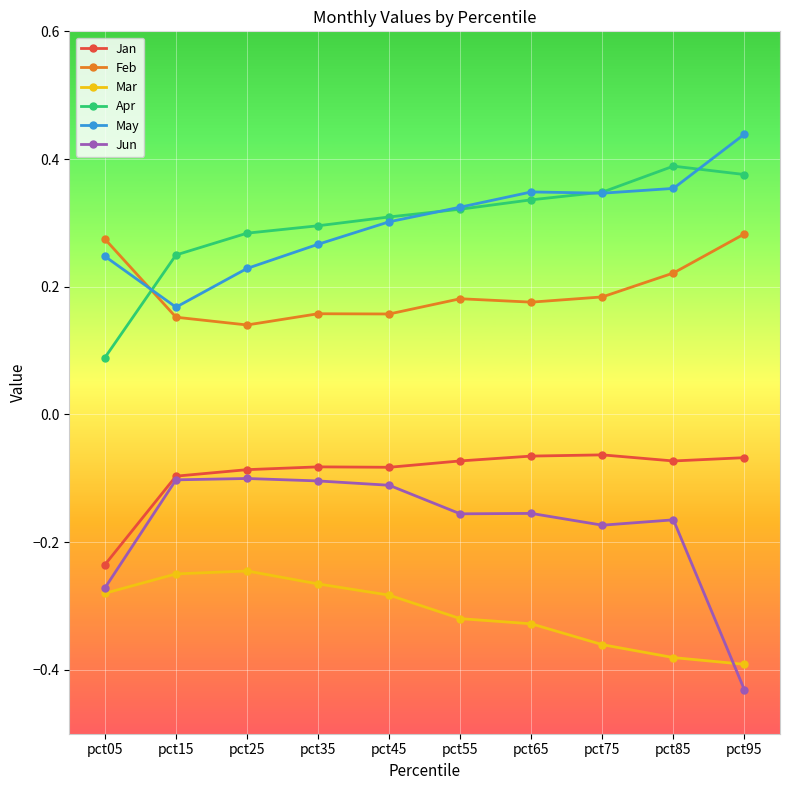

How many lines are shown in the chart?

6